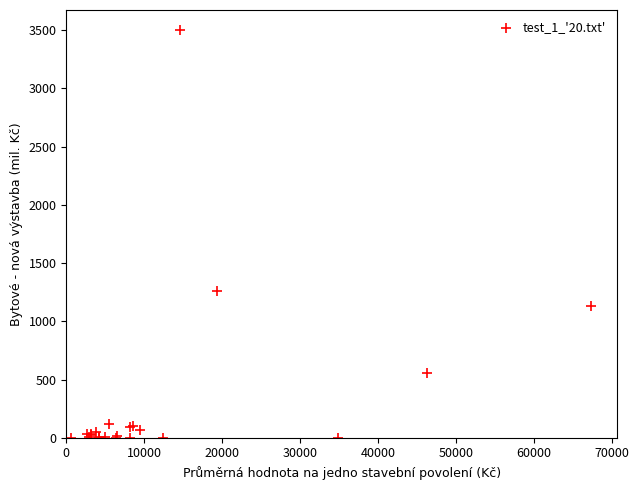

What Y value in the scatter plot is closest to 1749?

1257